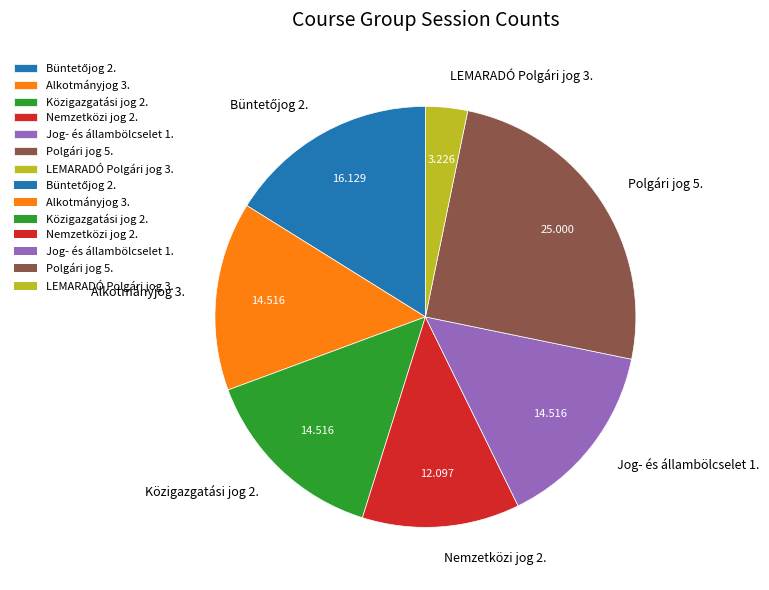

Which category has the smallest portion of the pie?

LEMARADÓ Polgári jog 3.